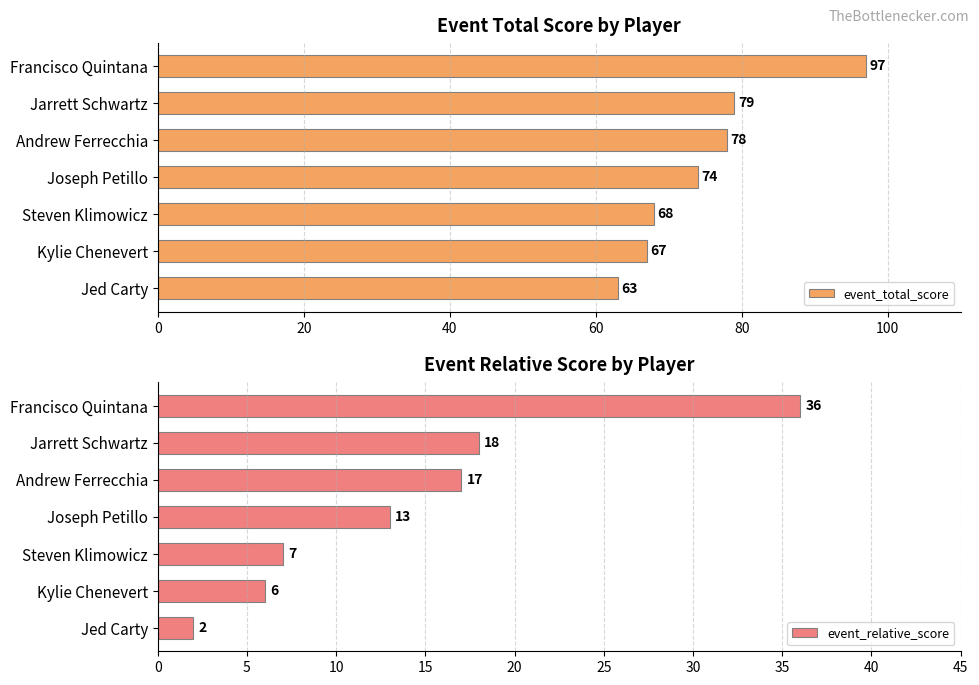

Read the event_total_score value at Steven Klimowicz.

68